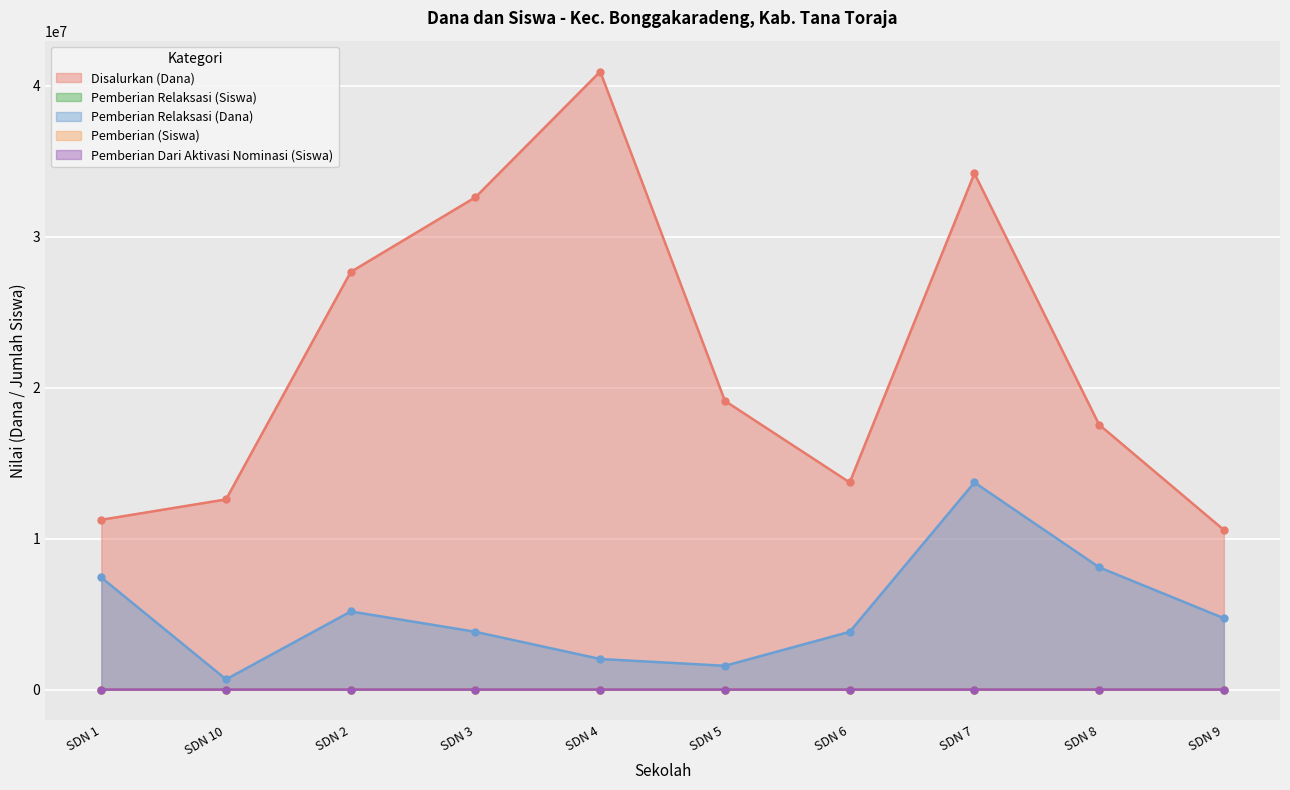

Read the Pemberian (Siswa) value at SDN 2, to the nearest 10.

60